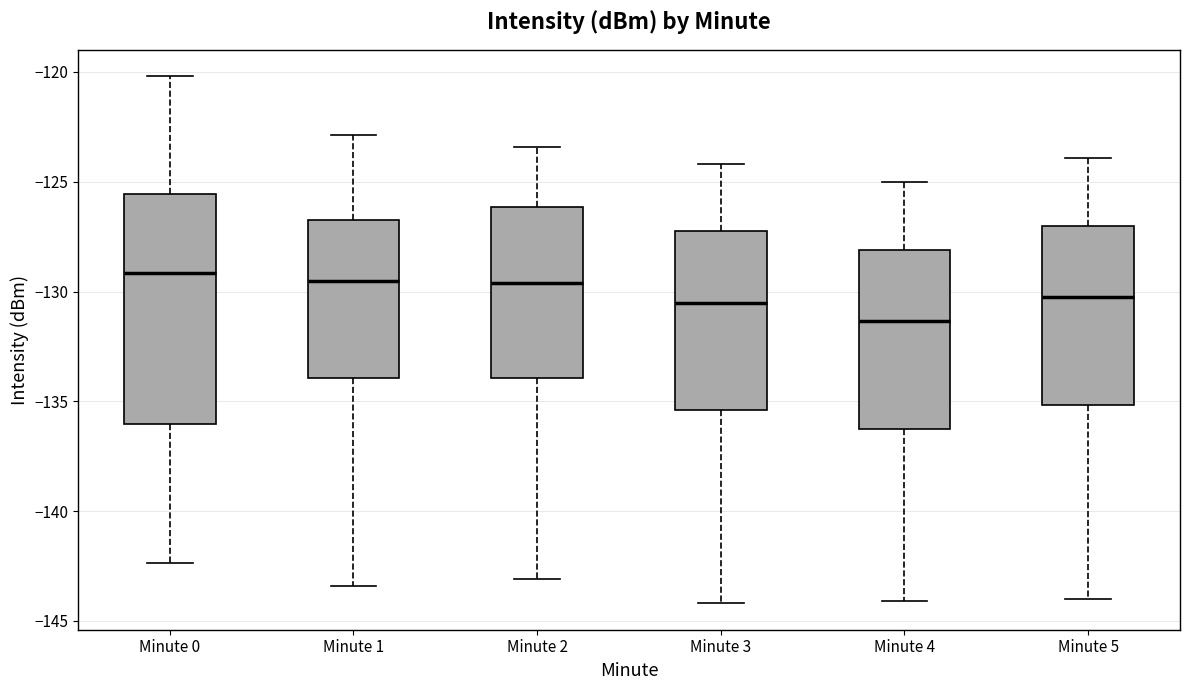

Reading left to right, transcribe this box plot: for each box, give where its median line is, the range the box spans, and where its two whiskers end, as read against the y-axis. The values are not printed on the chart, so give them approximately, as read against the axis.

Minute 0: median -129.0, box -136.0 to -125.5, whiskers -142.5 to -120.0
Minute 1: median -129.5, box -134.0 to -126.5, whiskers -143.5 to -123.0
Minute 2: median -129.5, box -134.0 to -126.0, whiskers -143.0 to -123.5
Minute 3: median -130.5, box -135.5 to -127.0, whiskers -144.0 to -124.0
Minute 4: median -131.5, box -136.5 to -128.0, whiskers -144.0 to -125.0
Minute 5: median -130.0, box -135.0 to -127.0, whiskers -144.0 to -124.0